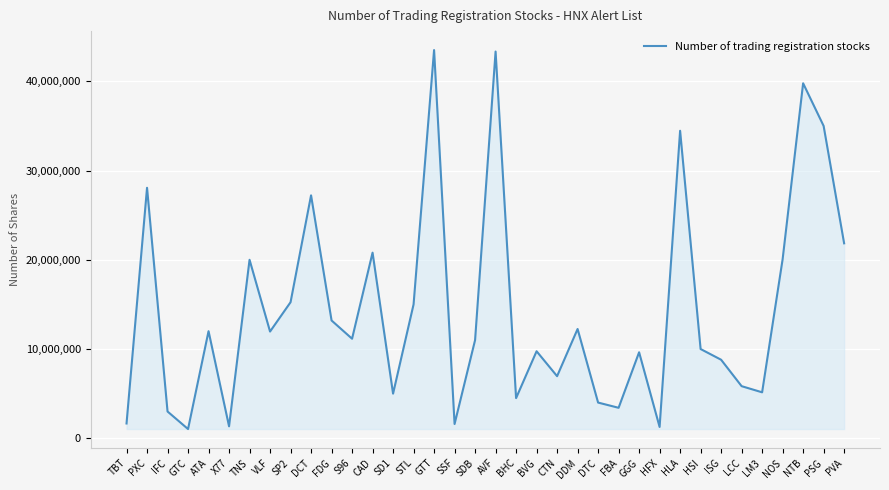

Where is the first local minimum?

GTC